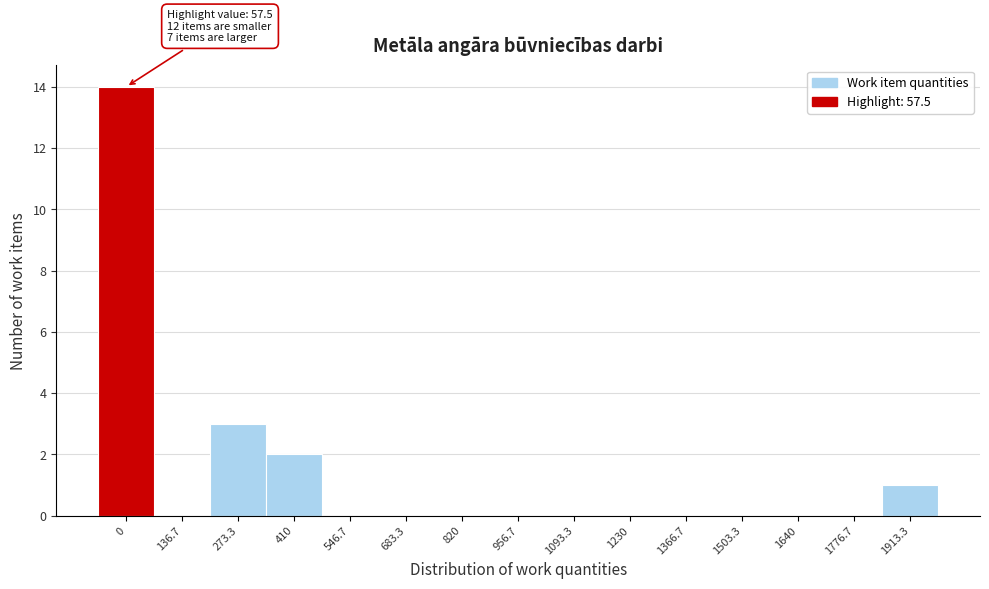

Reading left to right, transcribe all the data shown in this chart.

0=14	136.7=0	273.3=3	410=2	546.7=0	683.3=0	820=0	956.7=0	1093.3=0	1230=0	1366.7=0	1503.3=0	1640=0	1776.7=0	1913.3=1